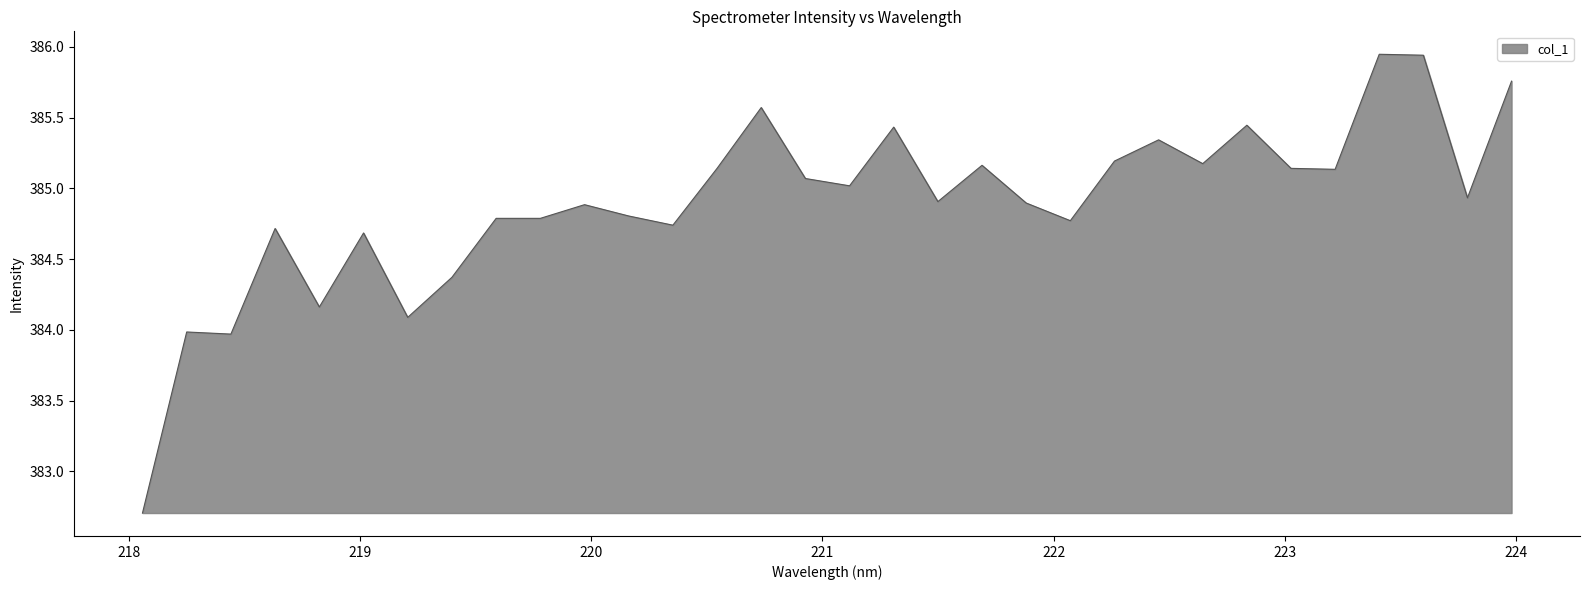

What is the difference between the maximum and minimum values?

3.2